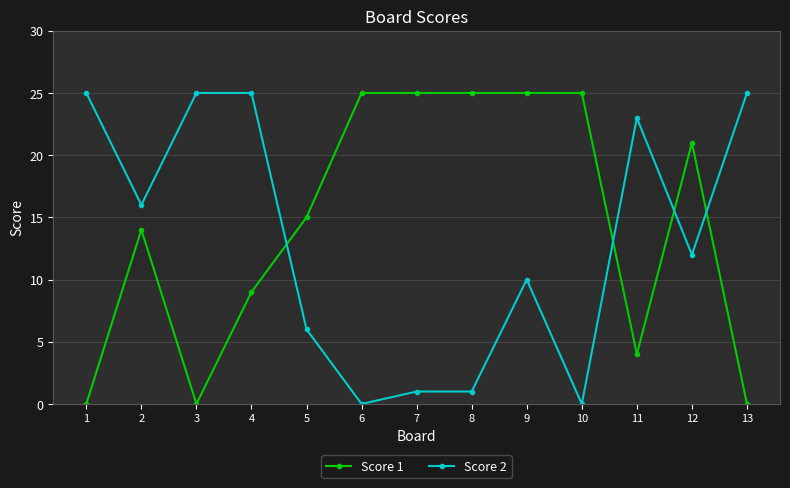

Where is the first local maximum for Score 1?

2